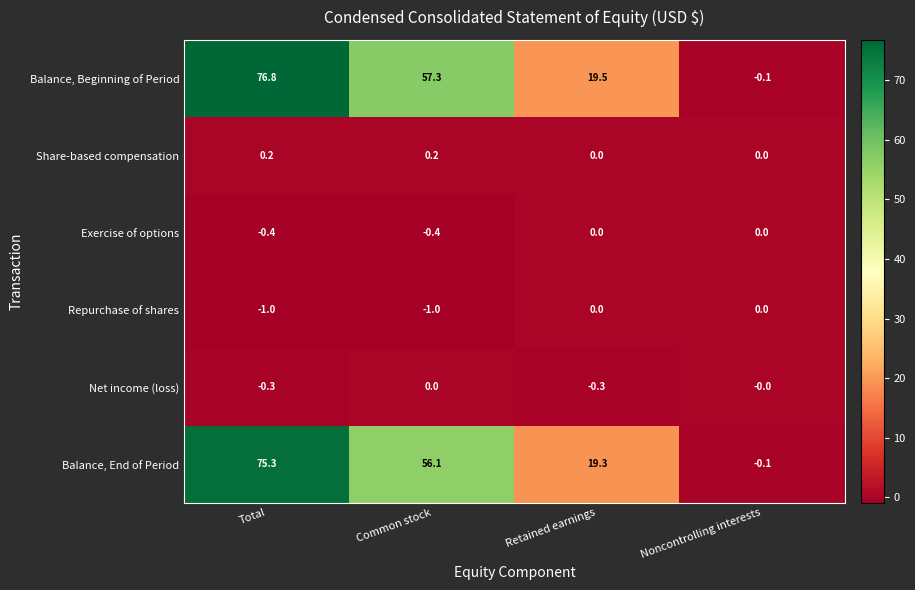

Which series changed the most between Total and Common stock?

Balance, Beginning of Period